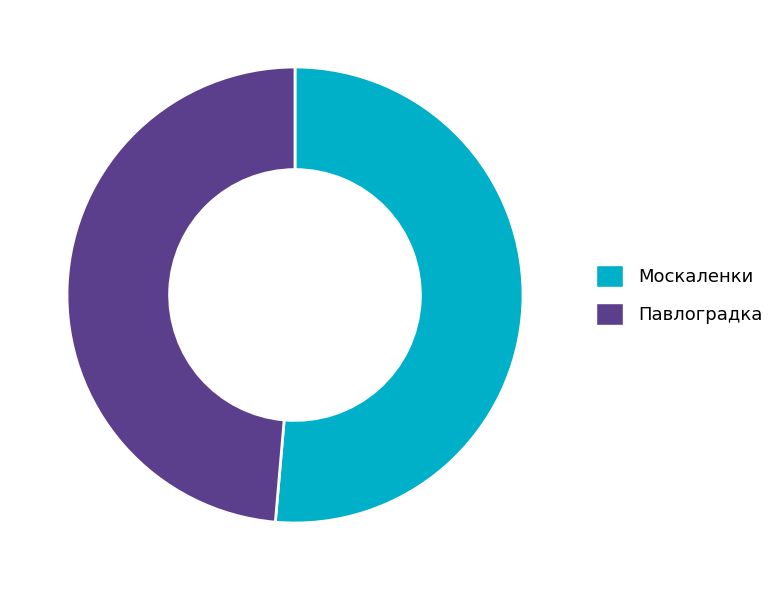

Count the number of slices in the pie.

2